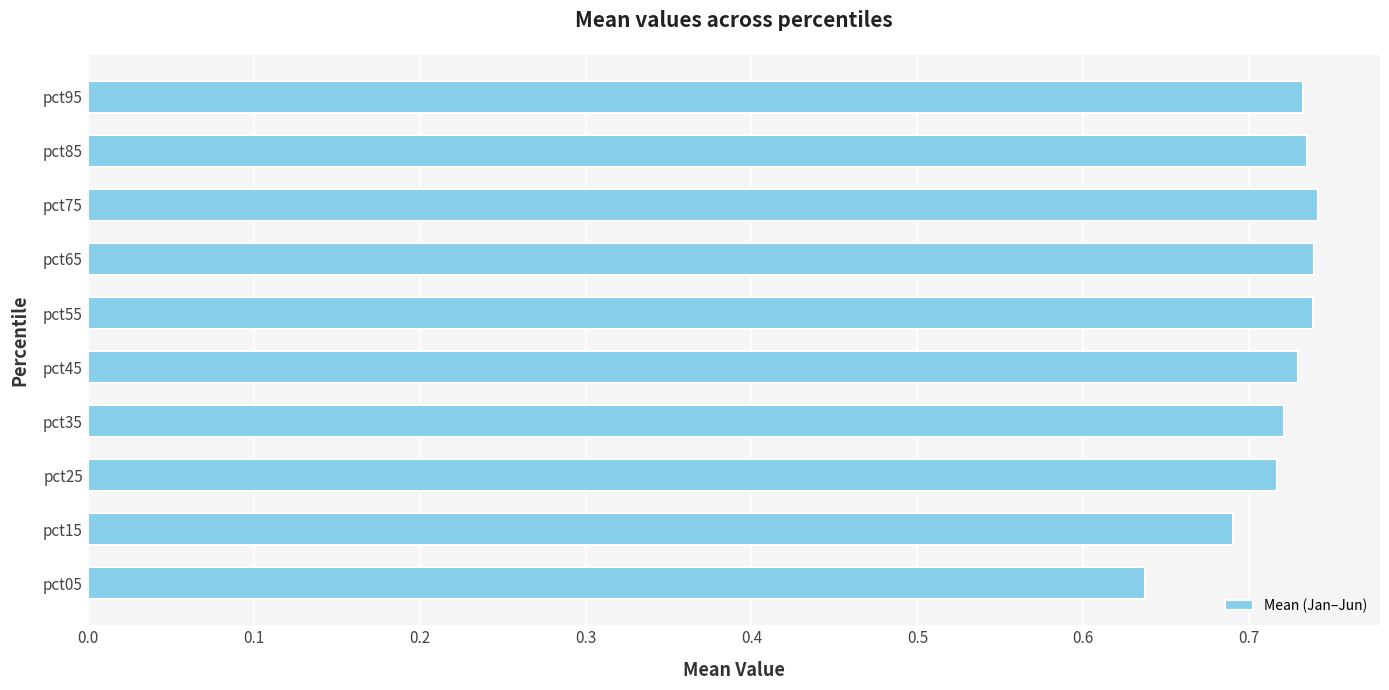

True or false: the data shows 0.4 at pct55.

False